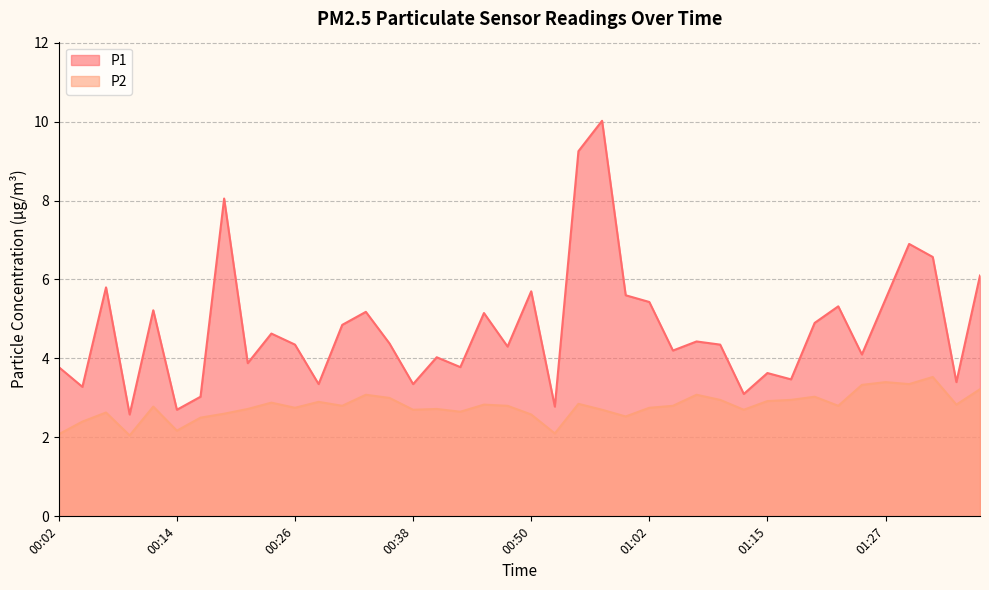

What is the sum of all P2 values?

111.4